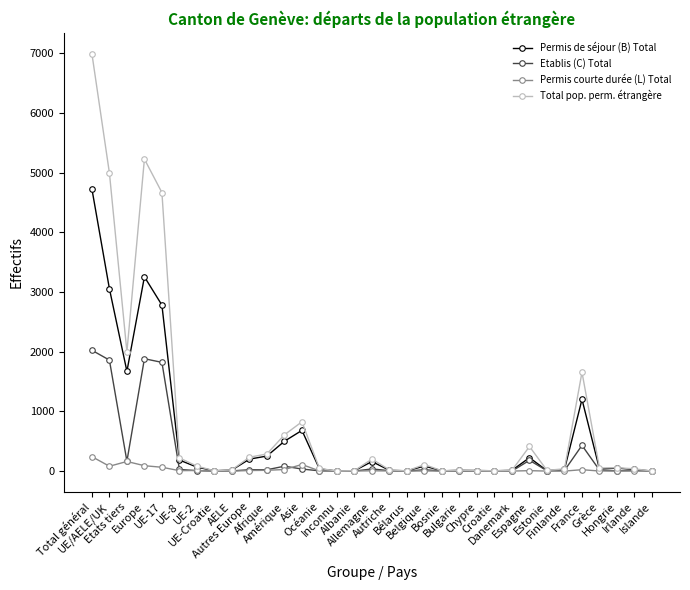

What is the label of the 10th point from the right?

Croatie